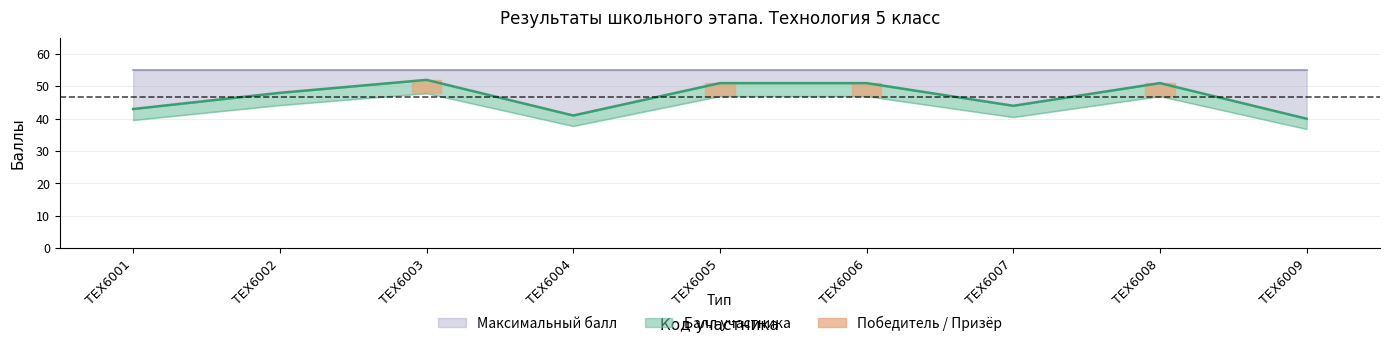

What is the sum of all values?

421